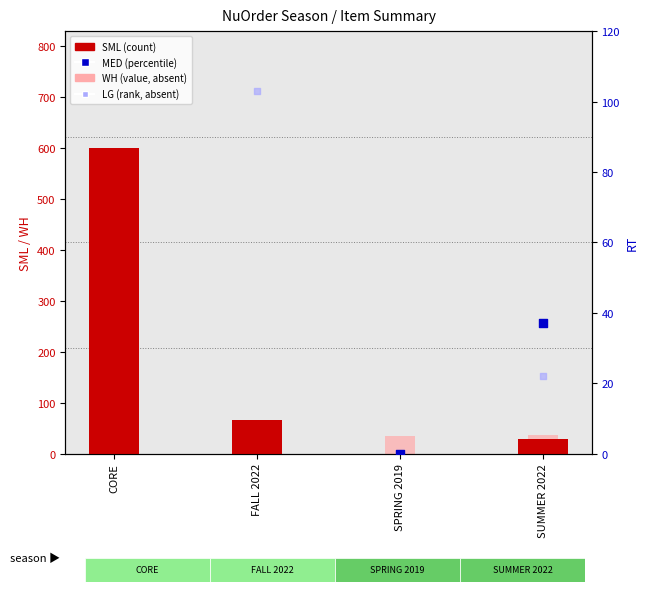

At how many categories does at least one series exceed 194?

1